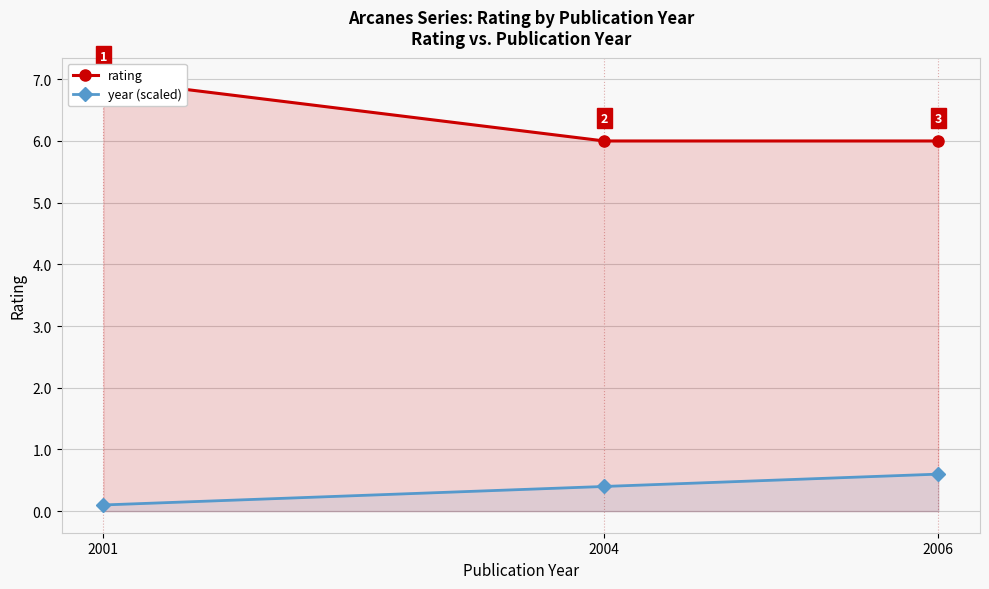

What is the highest value of the rating series?

7.0